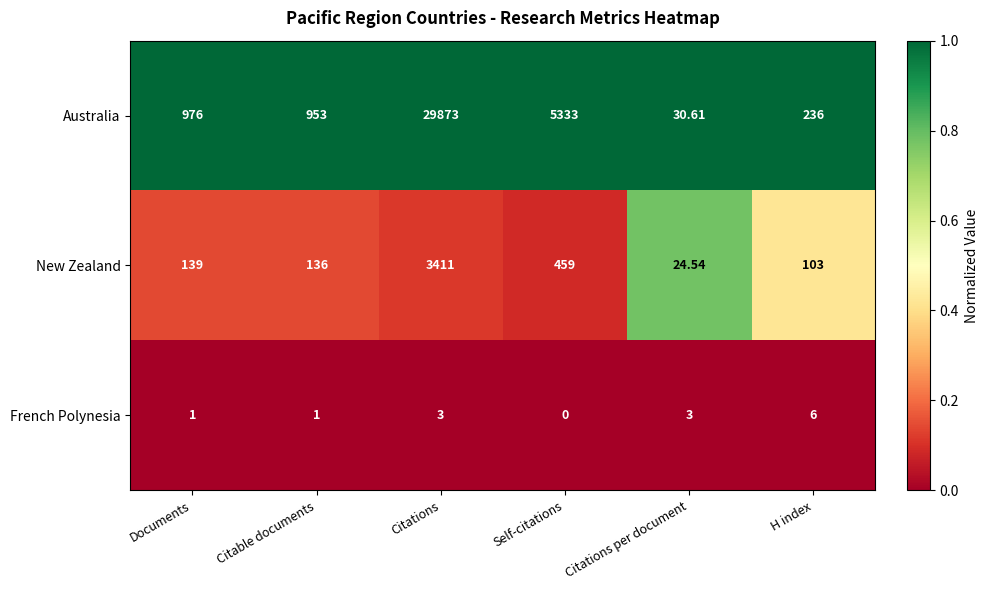

Which series has the largest total across all categories?

Australia